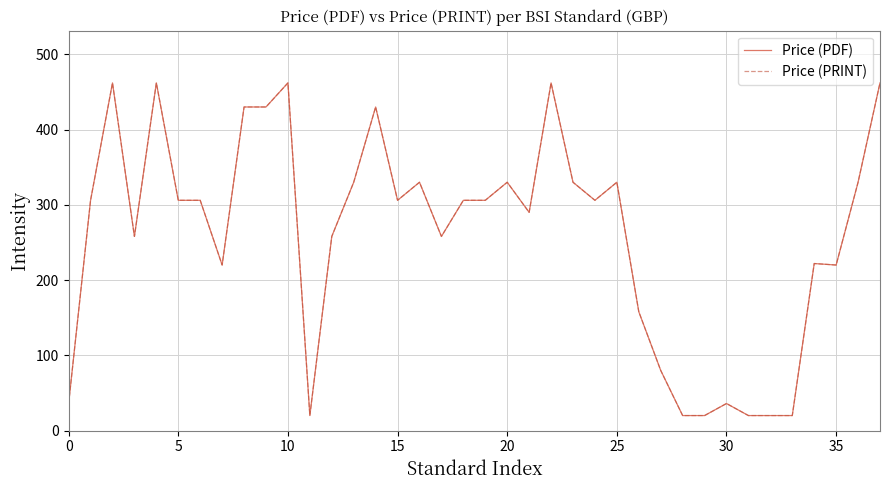

Does the chart have visible grid lines?

Yes